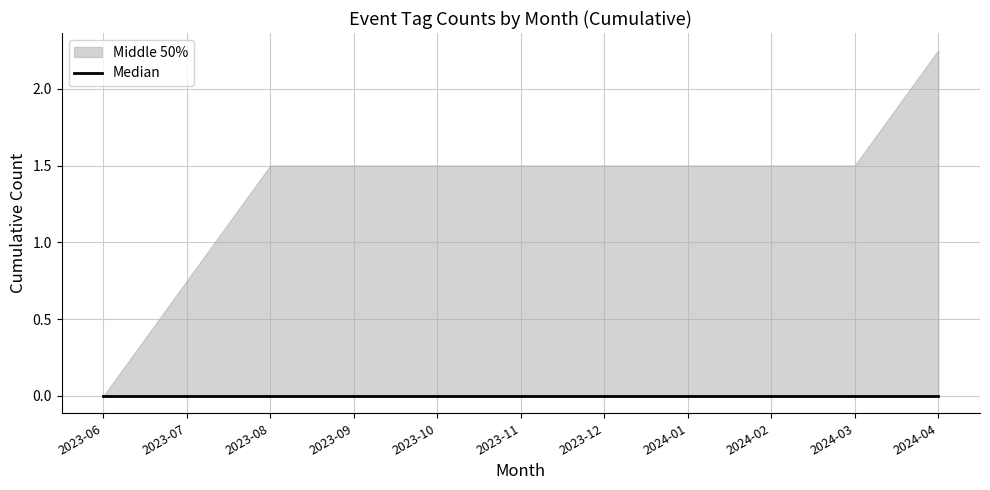

True or false: LAND has more than 1 interior local peaks.

False